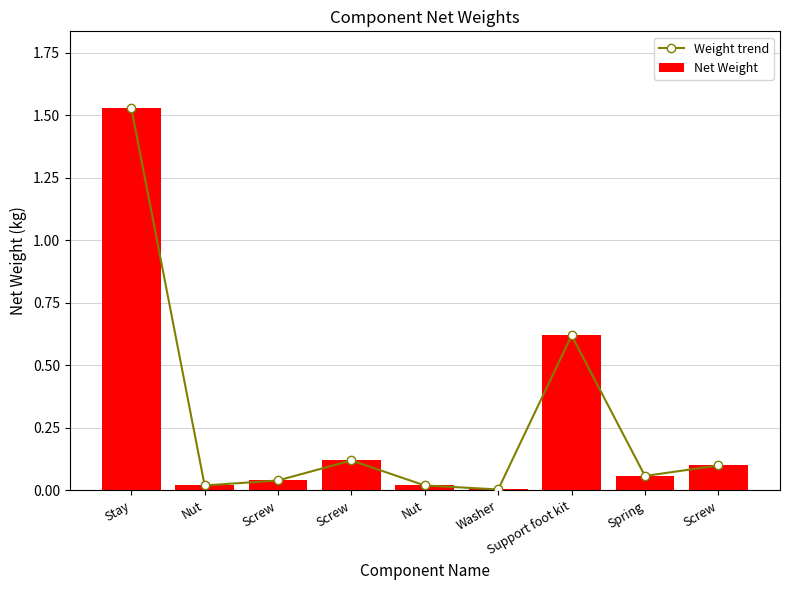

What is the label of the 6th bar from the right?

Screw